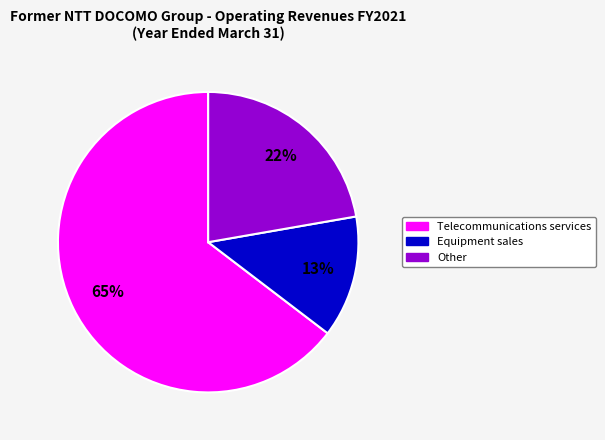

Count the number of slices in the pie.

3